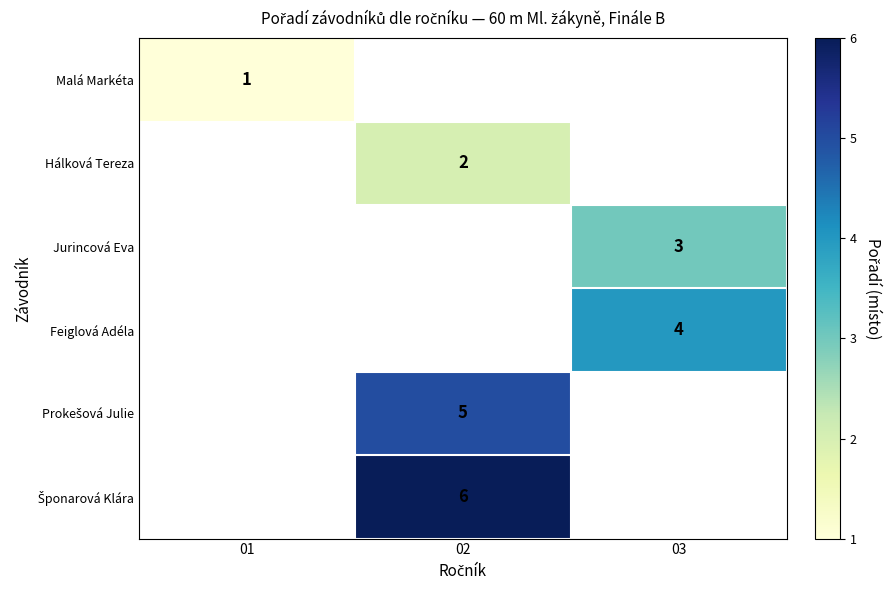

Is it true that Malá Markéta equals 0 at 01?

False